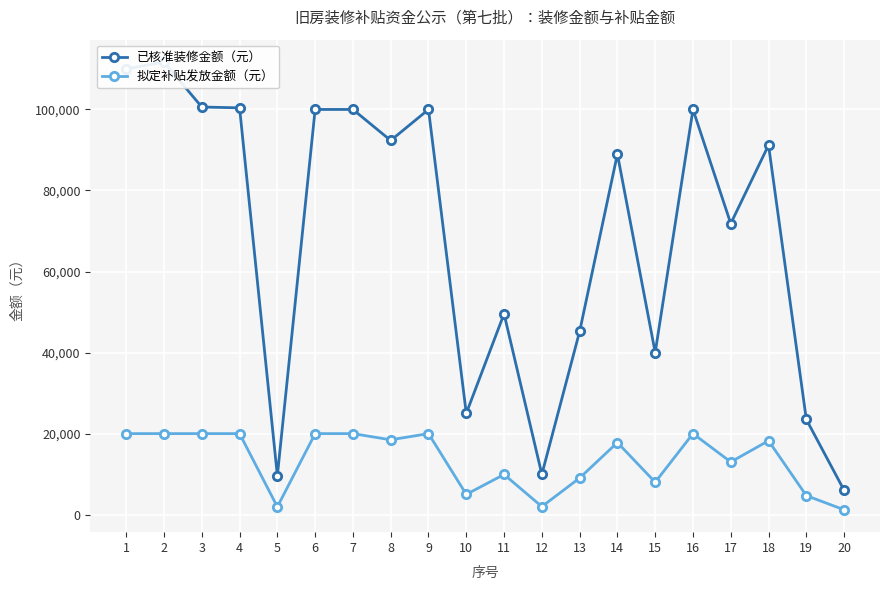

Between 8 and 15, which series saw the biggest shift?

已核准装修金额（元）